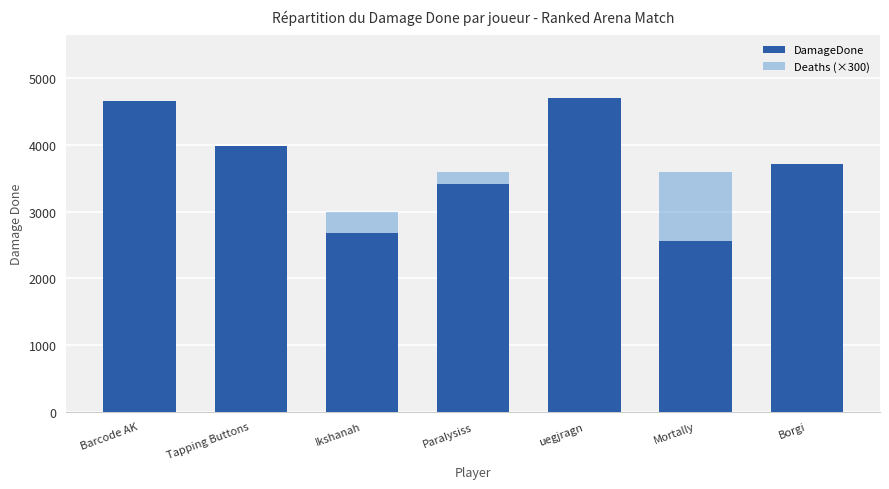

What is the difference between the maximum and minimum values in the Deaths (×300) series?

1200